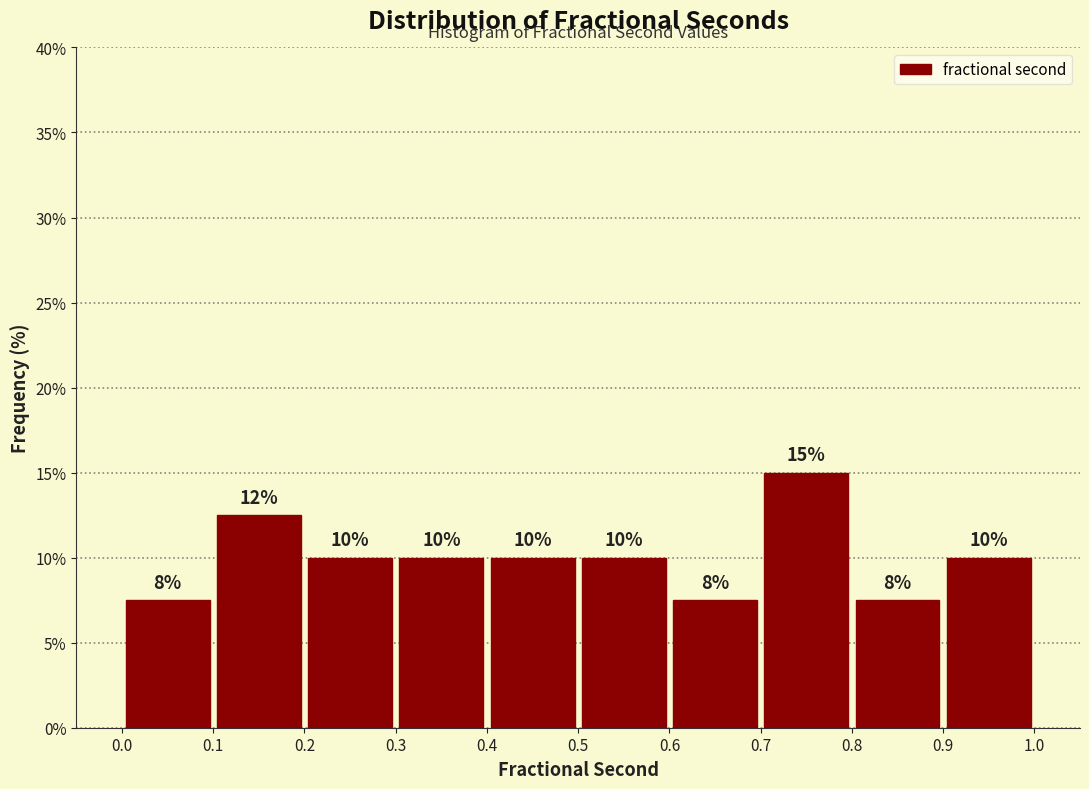

Over which range of the x-axis is the bar tallest?

0.7 to 0.8